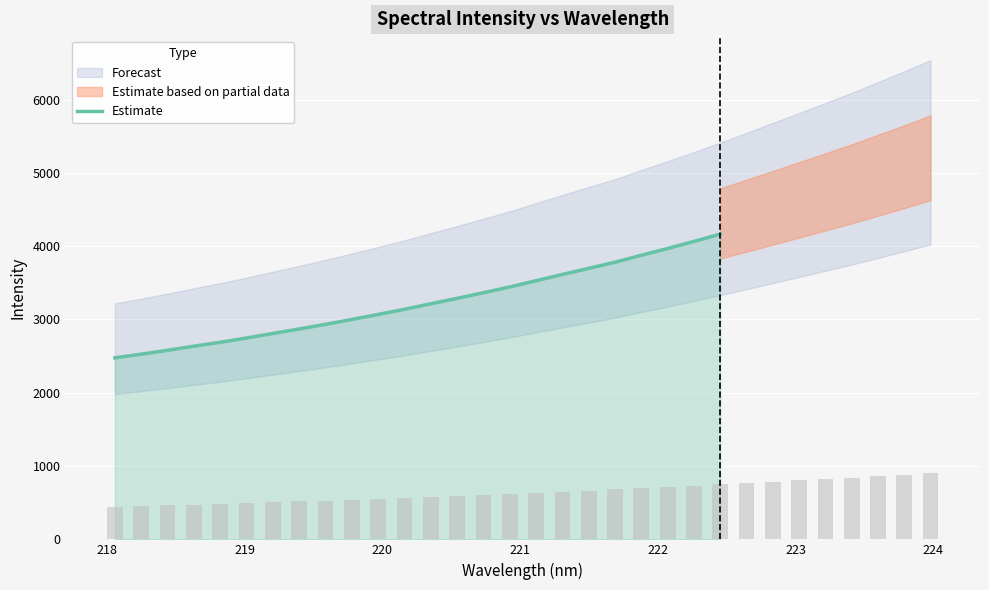

True or false: the data shows 2688.7 at 221.

True